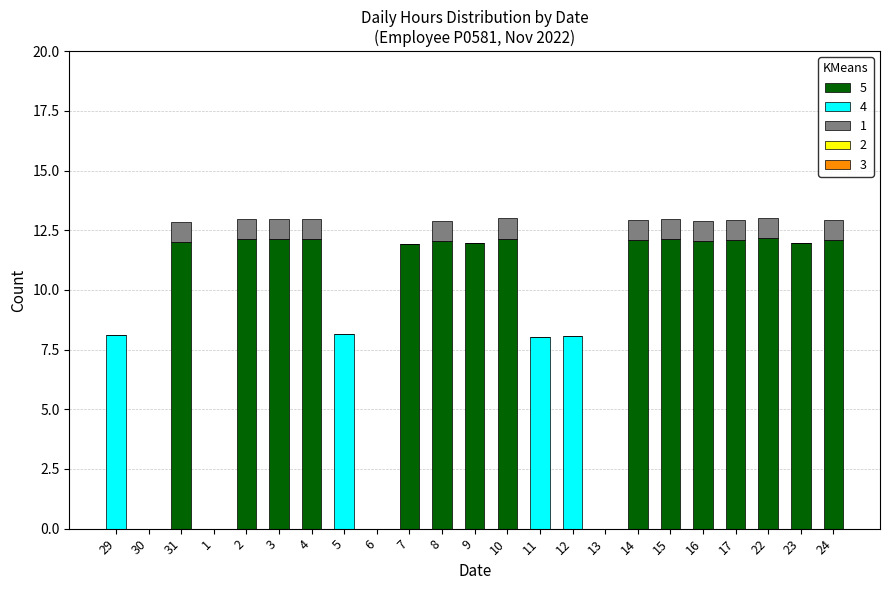

What is the sum of the 5 values at 22 and 5?

12.2